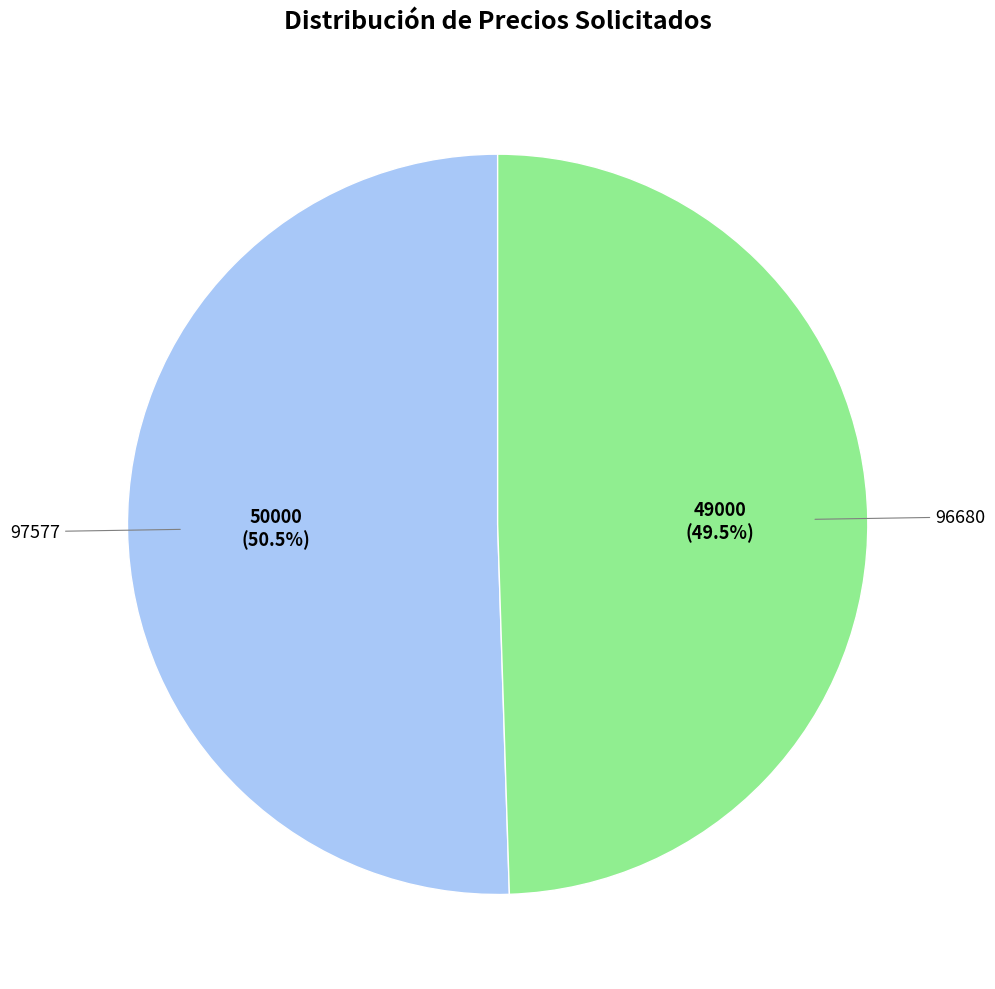

Is there any slice that represents more than half of the pie?

Yes